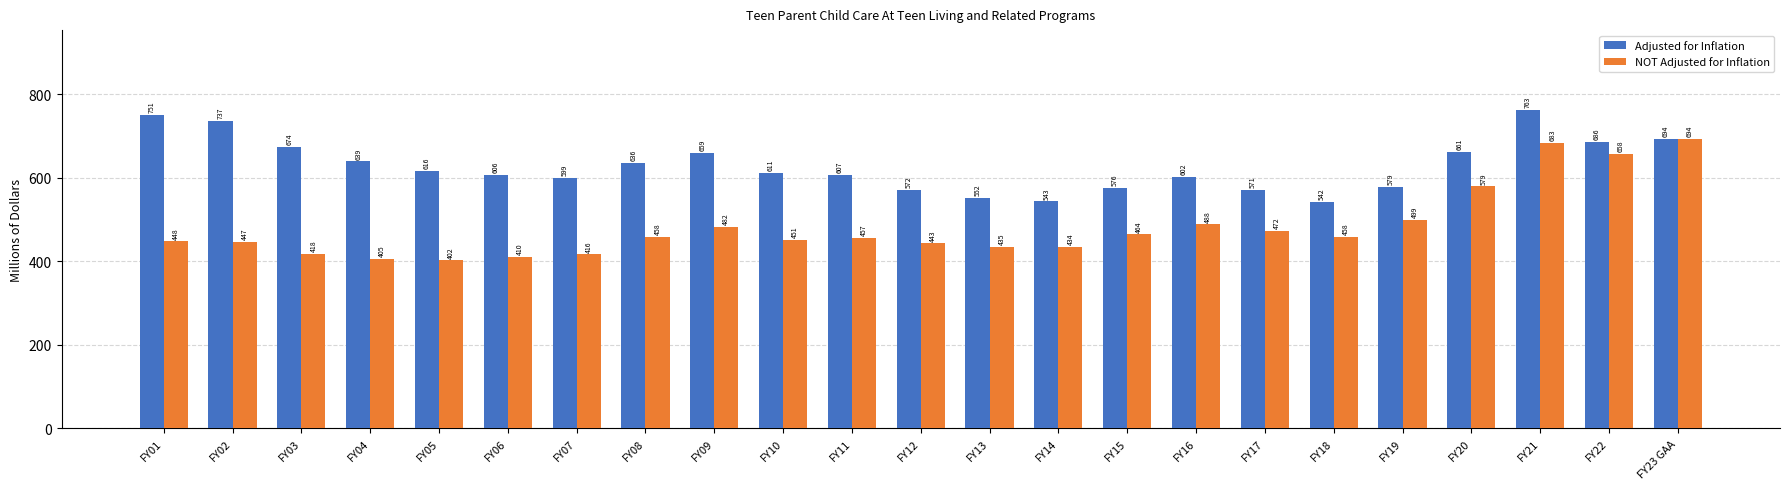

What is the greatest value displayed?

762.7